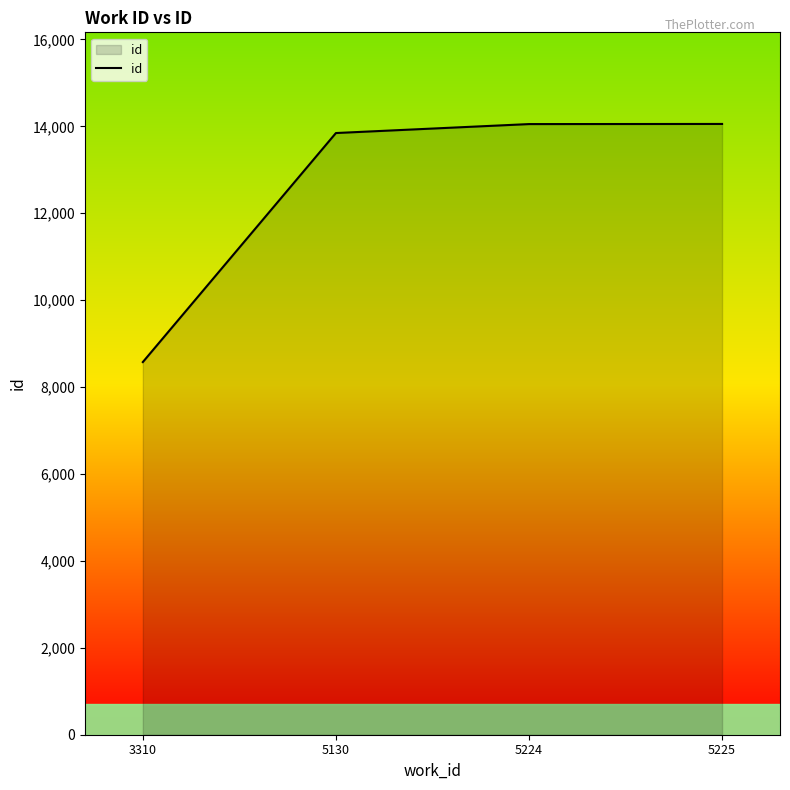

Which has a higher value, 5225 or 3310?

5225